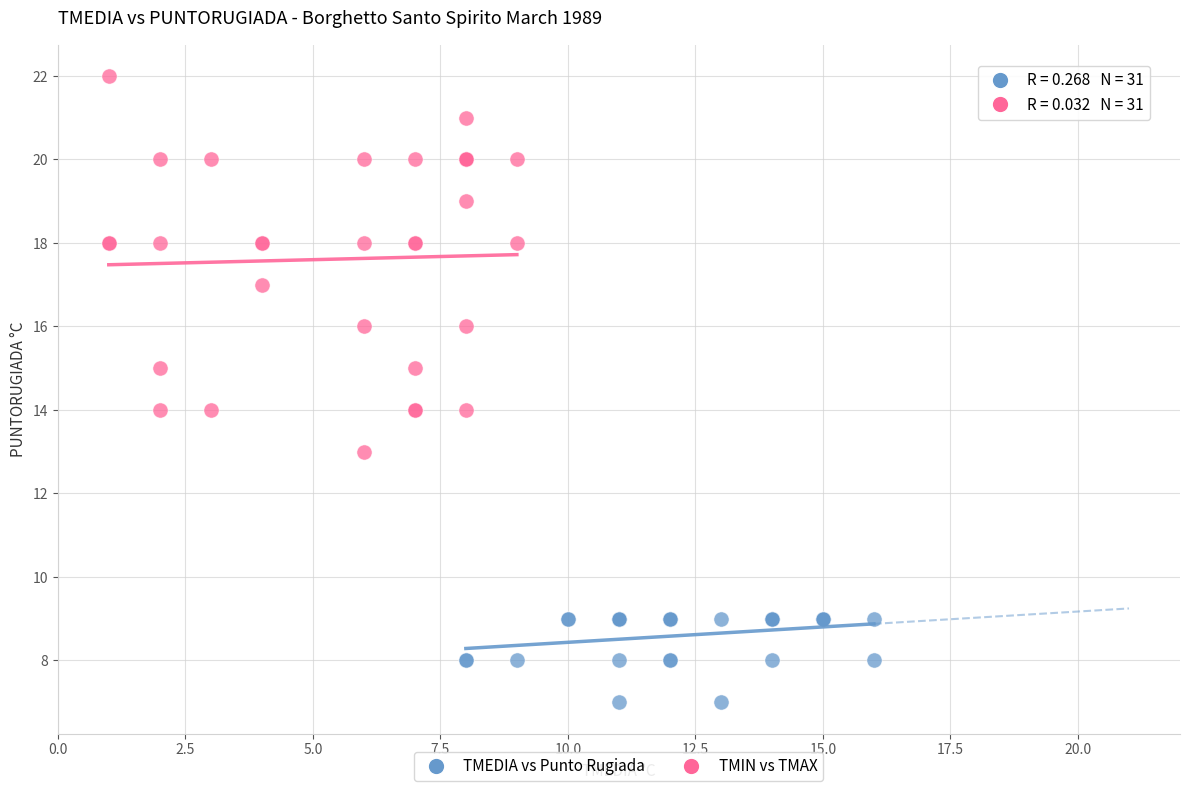

Which series reaches the minimum Y coordinate?

TMEDIA vs Punto Rugiada